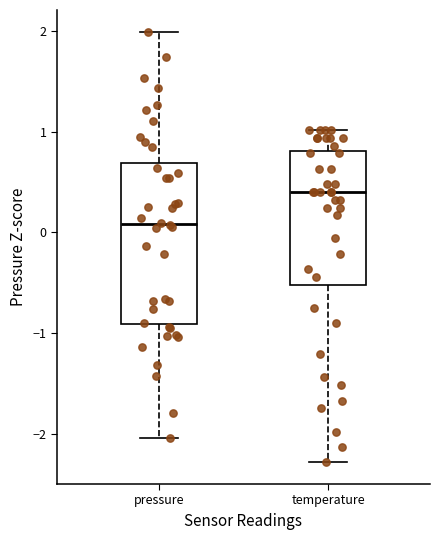

Where does the lower whisker of the box for temperature end on the y-axis? The values are not printed on the chart, so give them approximately, as read against the axis.

-2.3